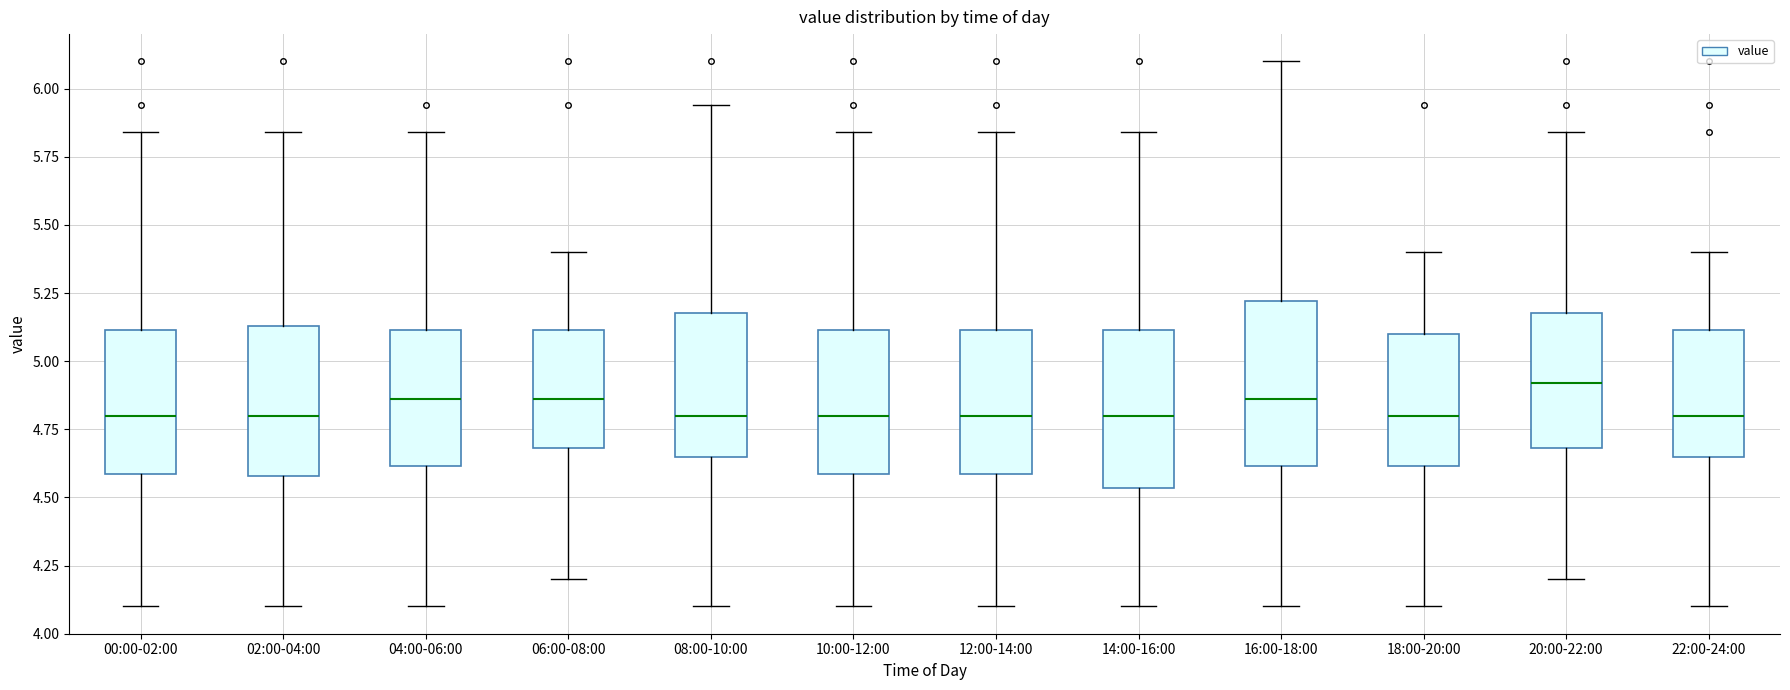

Reading left to right, read every box against the y-axis: the position of its median line, the range the box covers, and the ends of its whiskers. The values are not printed on the chart, so give them approximately, as read against the axis.

00:00-02:00: median 4.80, box 4.60 to 5.10, whiskers 4.10 to 5.85
02:00-04:00: median 4.80, box 4.60 to 5.15, whiskers 4.10 to 5.85
04:00-06:00: median 4.85, box 4.60 to 5.10, whiskers 4.10 to 5.85
06:00-08:00: median 4.85, box 4.70 to 5.10, whiskers 4.20 to 5.40
08:00-10:00: median 4.80, box 4.65 to 5.20, whiskers 4.10 to 5.95
10:00-12:00: median 4.80, box 4.60 to 5.10, whiskers 4.10 to 5.85
12:00-14:00: median 4.80, box 4.60 to 5.10, whiskers 4.10 to 5.85
14:00-16:00: median 4.80, box 4.55 to 5.10, whiskers 4.10 to 5.85
16:00-18:00: median 4.85, box 4.60 to 5.20, whiskers 4.10 to 6.10
18:00-20:00: median 4.80, box 4.60 to 5.10, whiskers 4.10 to 5.40
20:00-22:00: median 4.90, box 4.70 to 5.20, whiskers 4.20 to 5.85
22:00-24:00: median 4.80, box 4.65 to 5.10, whiskers 4.10 to 5.40